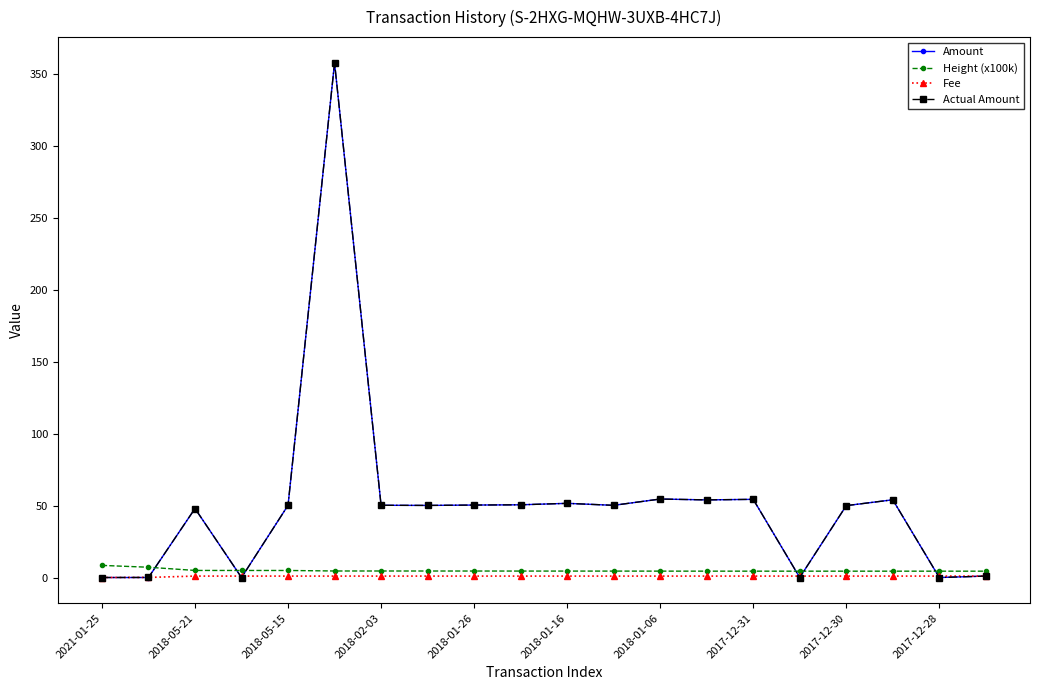

What is the greatest value displayed?

358.0